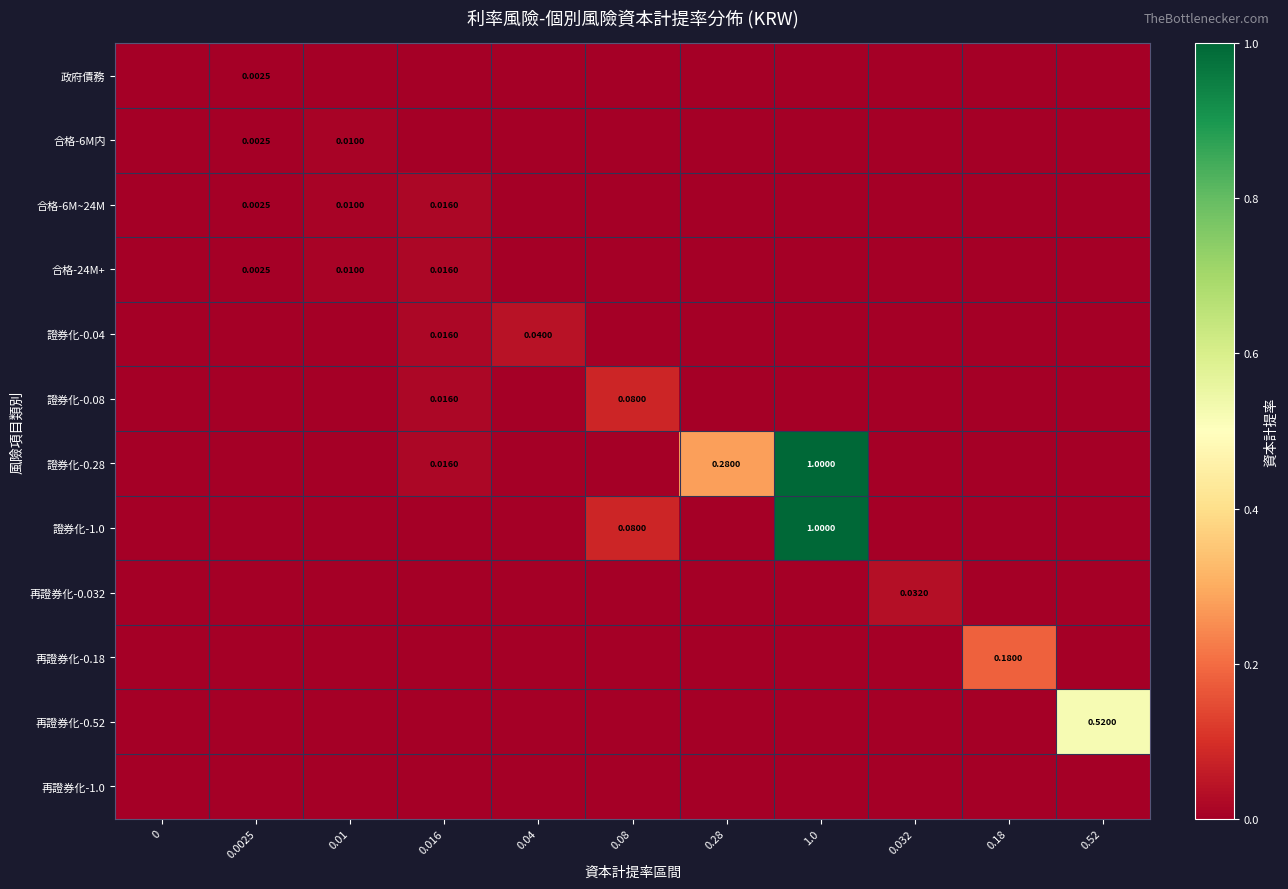

How many values in 證券化-0.04 are above zero?

2